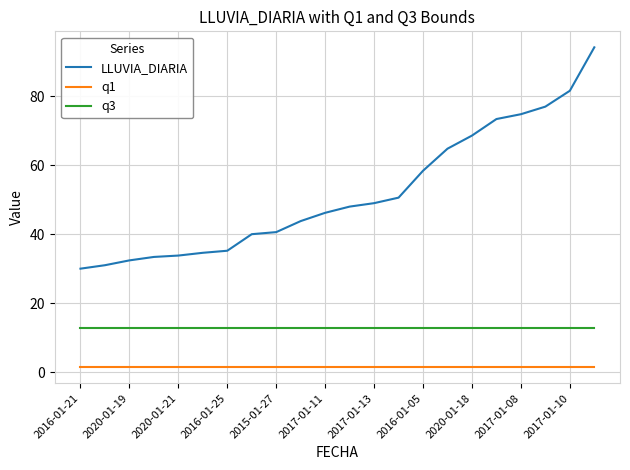

Which series has the widest spread of values?

LLUVIA_DIARIA